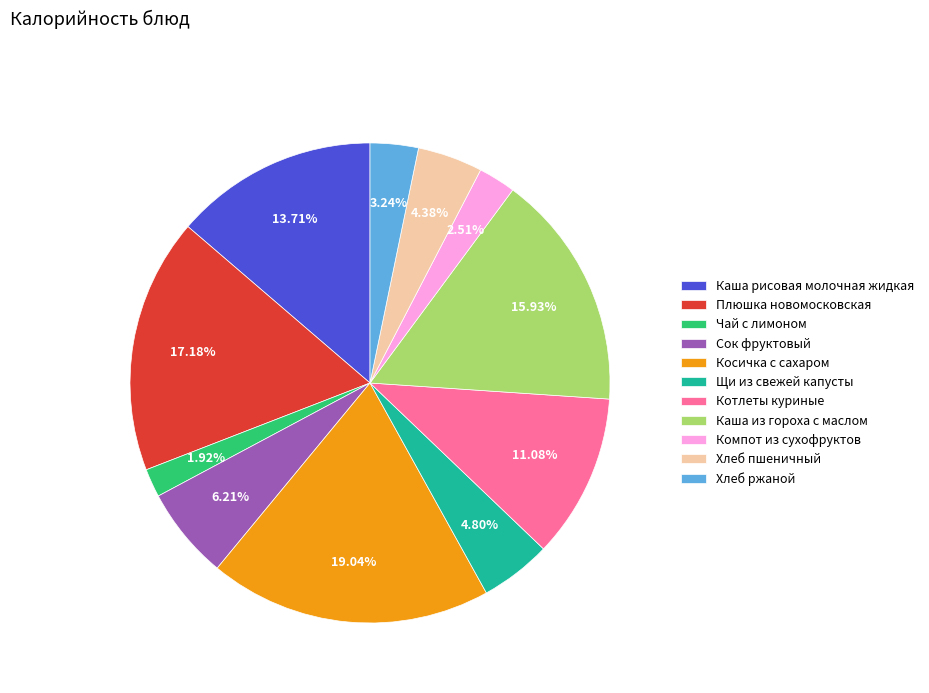

To the nearest percent, what is the combined percentage of Каша из гороха с маслом and Косичка с сахаром?

35%